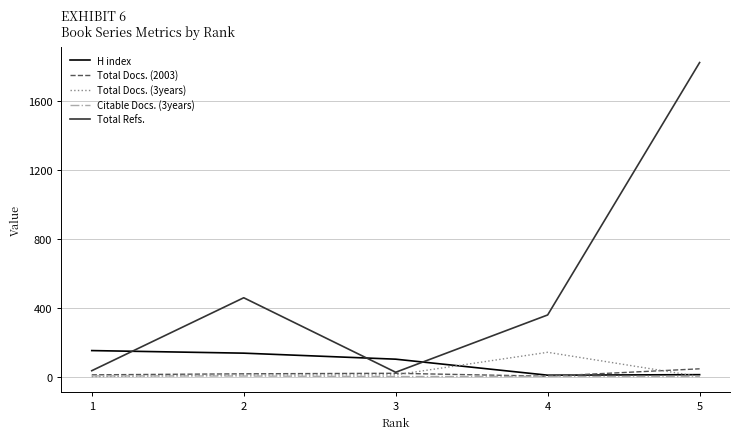

The value of Total Docs. (2003) at 5 is 45. True or false?

True